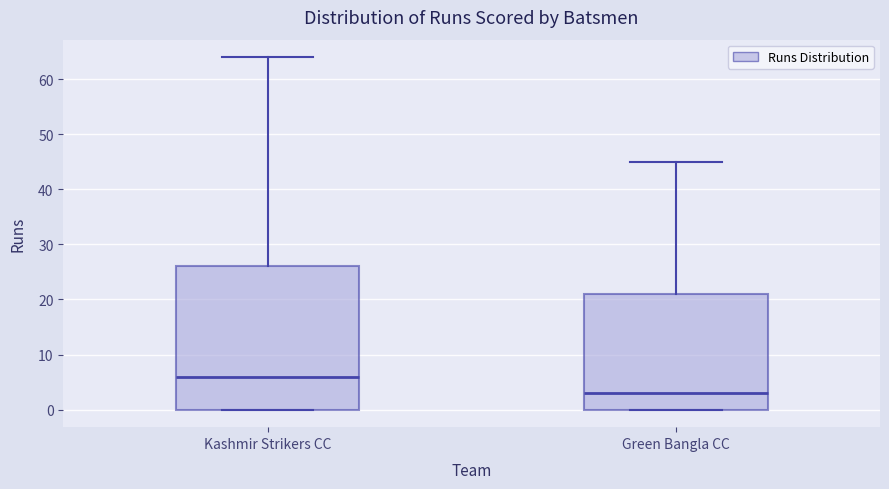

Reading left to right, transcribe this box plot: for each box, give where its median line is, the range the box spans, and where its two whiskers end, as read against the y-axis. The values are not printed on the chart, so give them approximately, as read against the axis.

Kashmir Strikers CC: median 6, box 0 to 26, whiskers 0 to 64
Green Bangla CC: median 3, box 0 to 21, whiskers 0 to 45